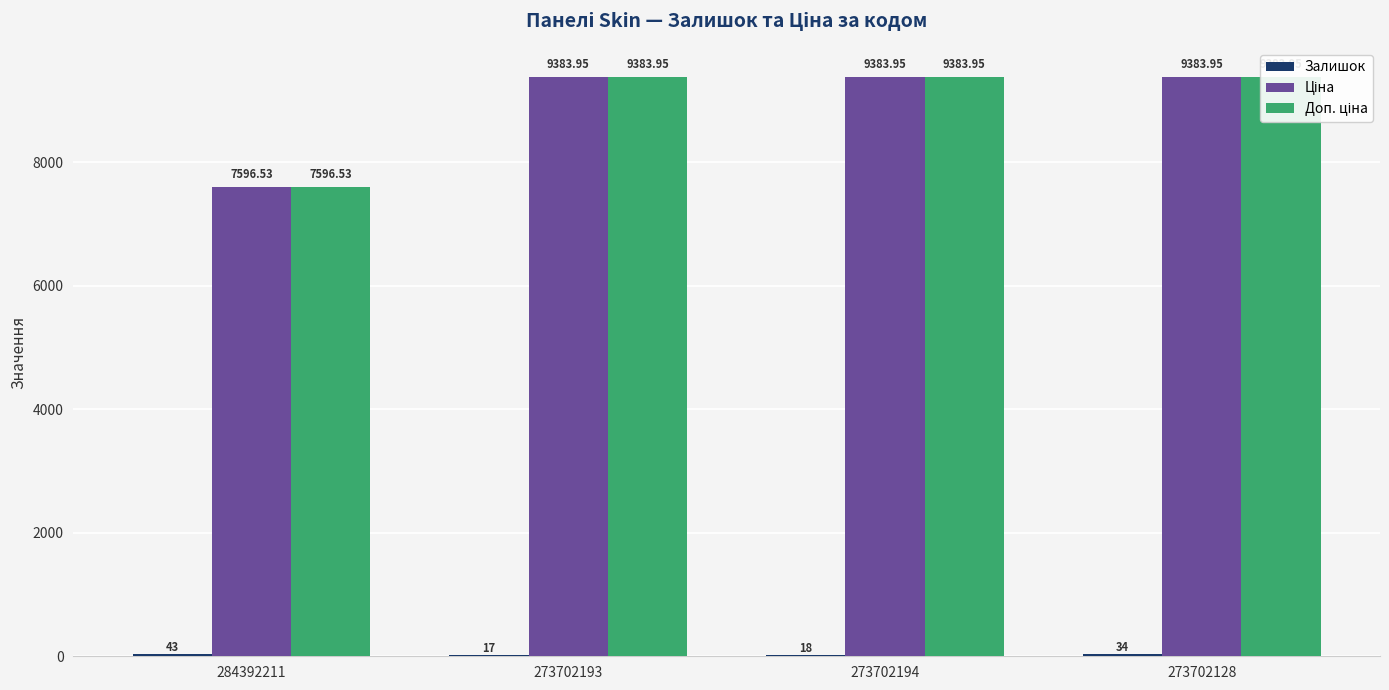

What is the highest value of the Ціна series?

9384.0